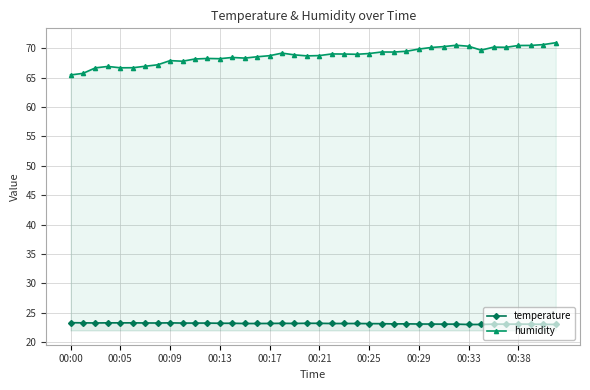

Which series has the largest total across all categories?

humidity